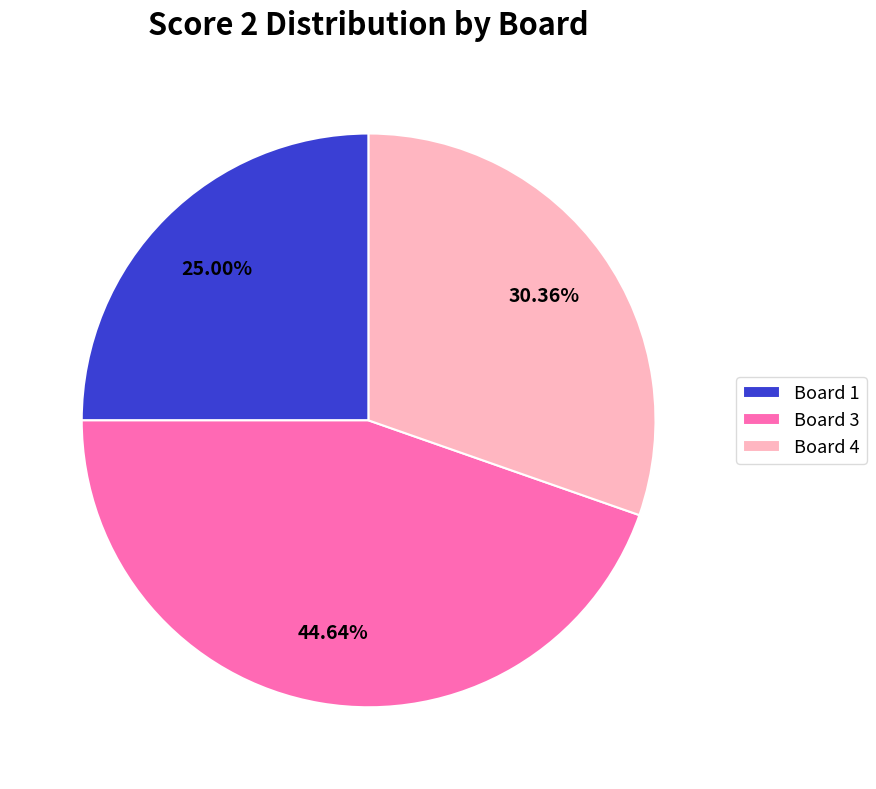

Which slice is the largest?

Board 3